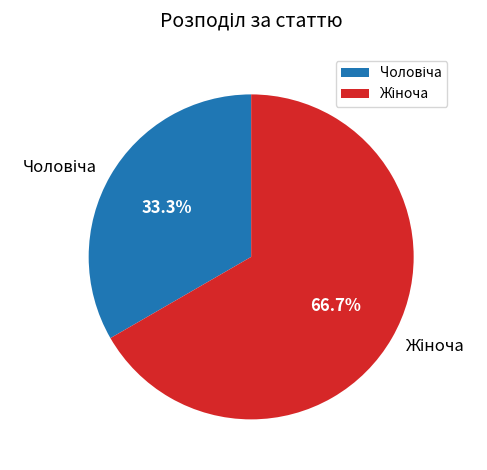

Is there any slice that represents more than half of the pie?

Yes